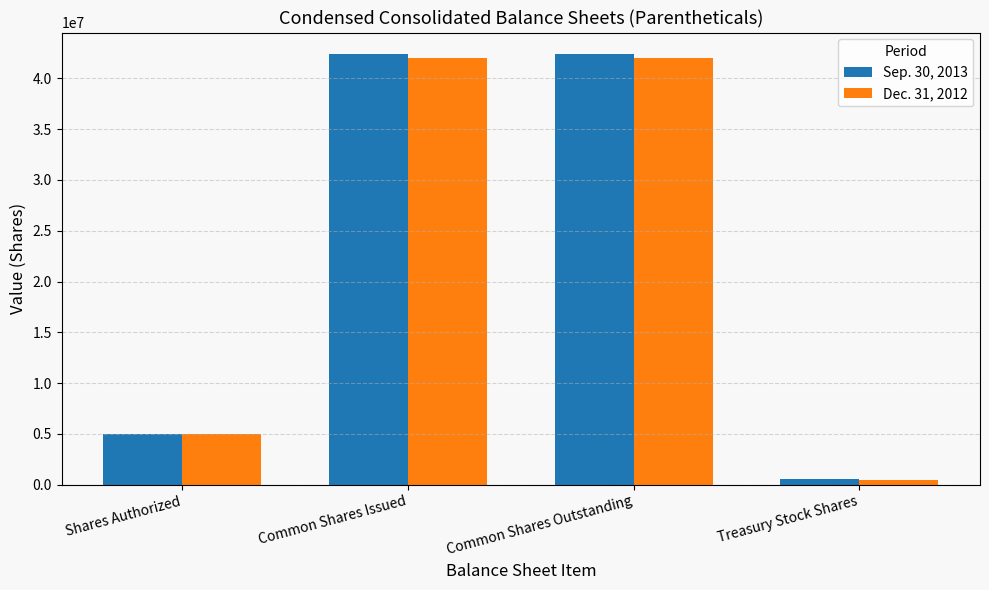

List the series in order of their overall mean, lowest first.

Dec. 31, 2012, Sep. 30, 2013